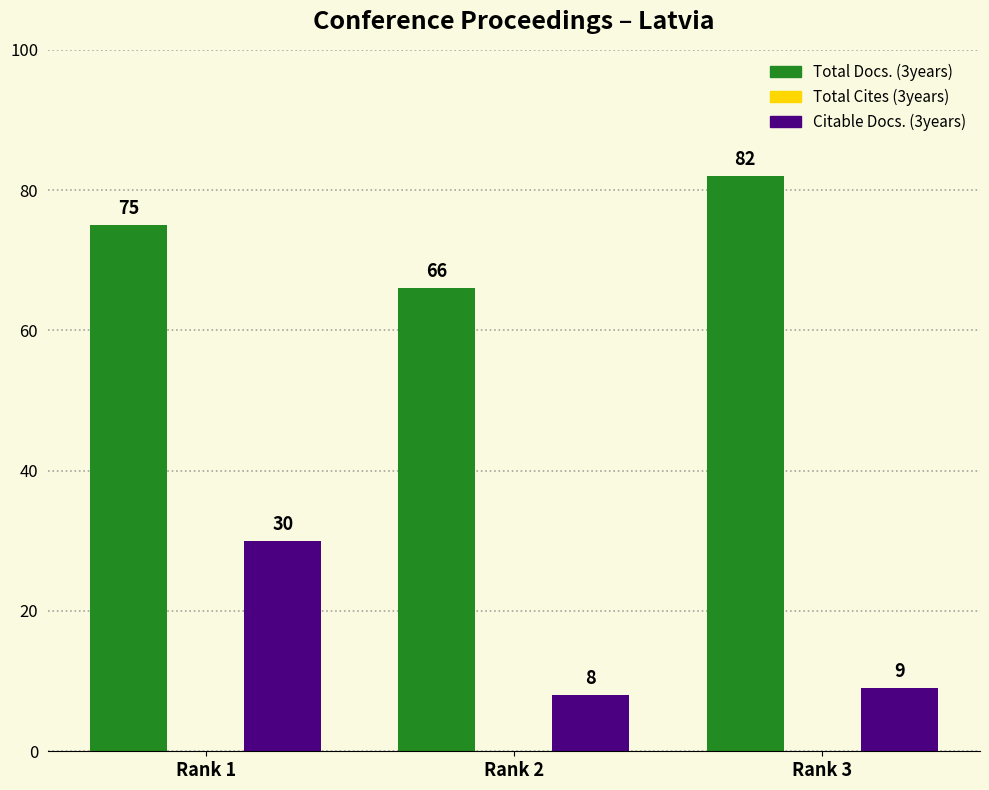

At which category is the sum across all series the highest?

Rank 1